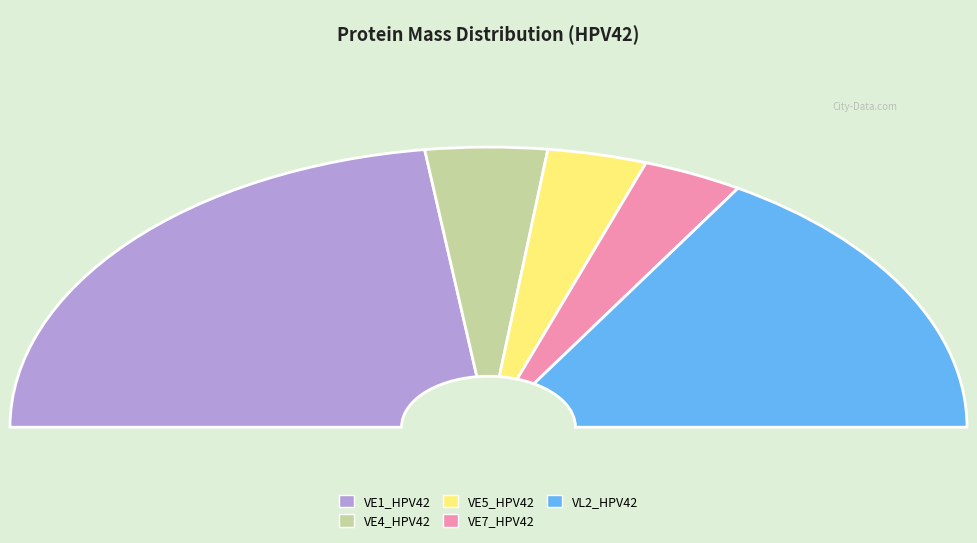

Between VE4_HPV42 and VL2_HPV42, which is larger?

VL2_HPV42